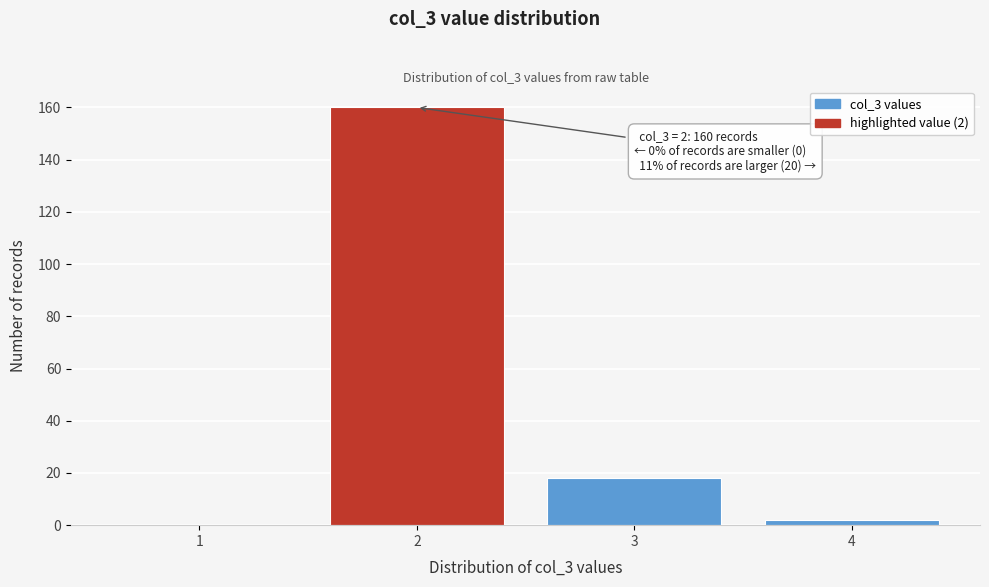

Which range on the x-axis has the tallest bar?

1.5 to 2.5